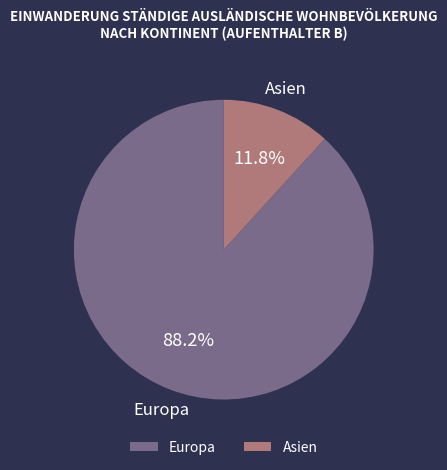

Count the number of slices in the pie.

2